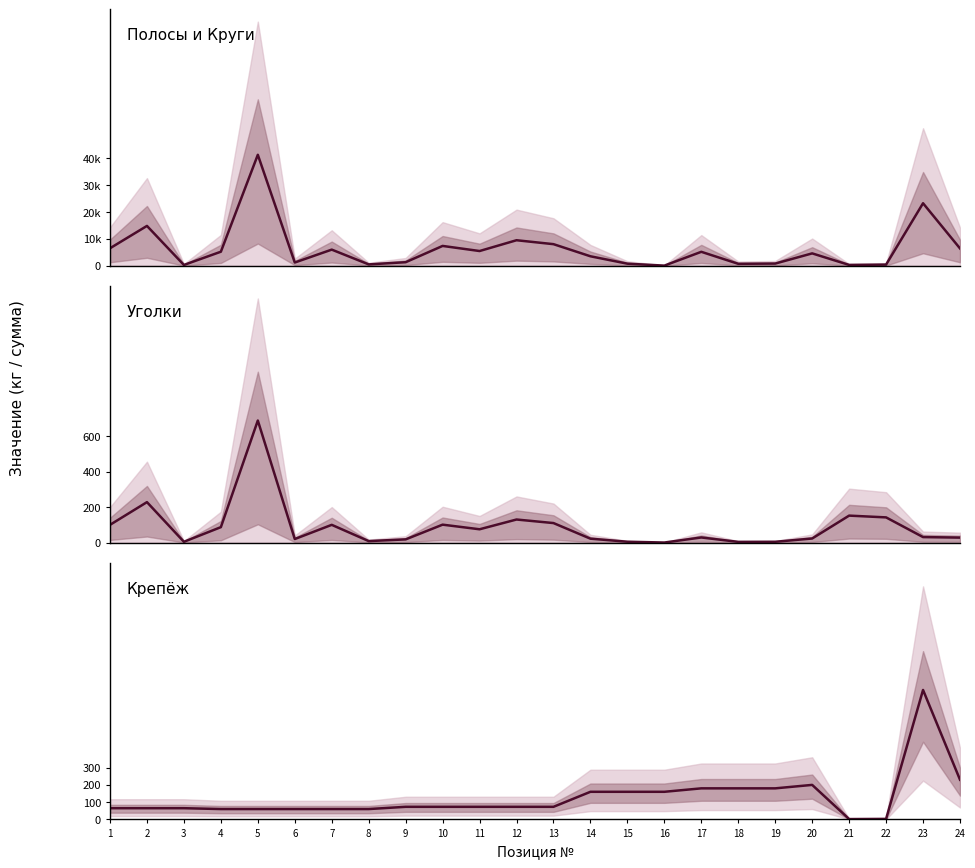

Is this an area chart (filled region under the line)?

No